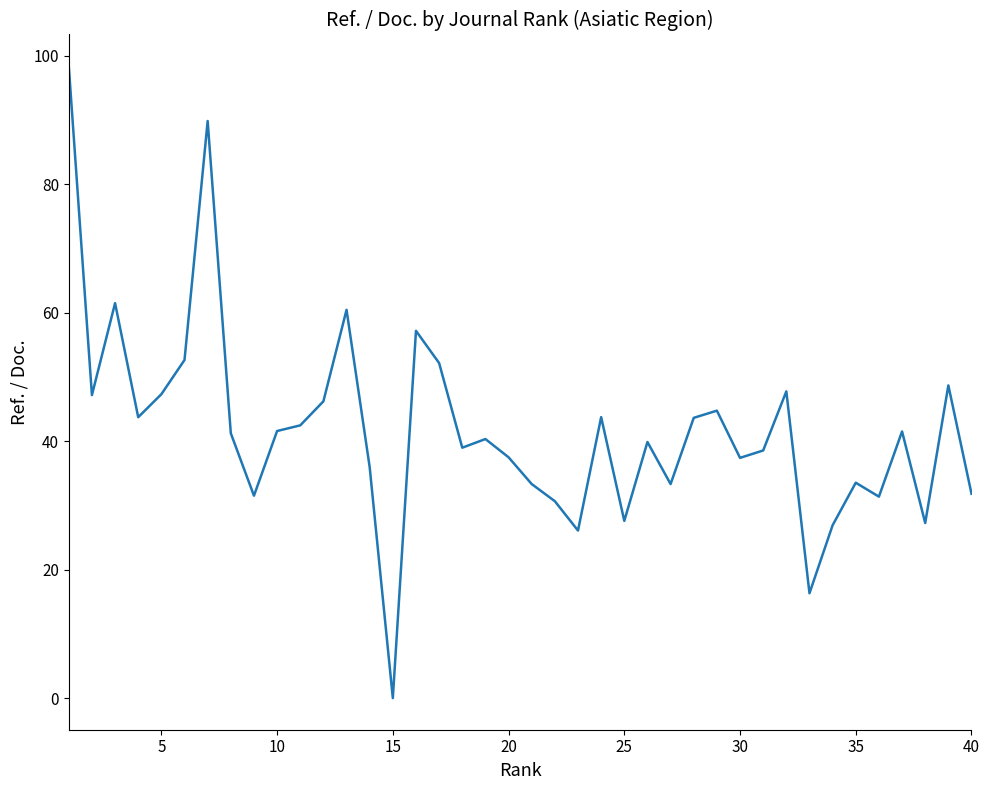

Is this an area chart (filled region under the line)?

No